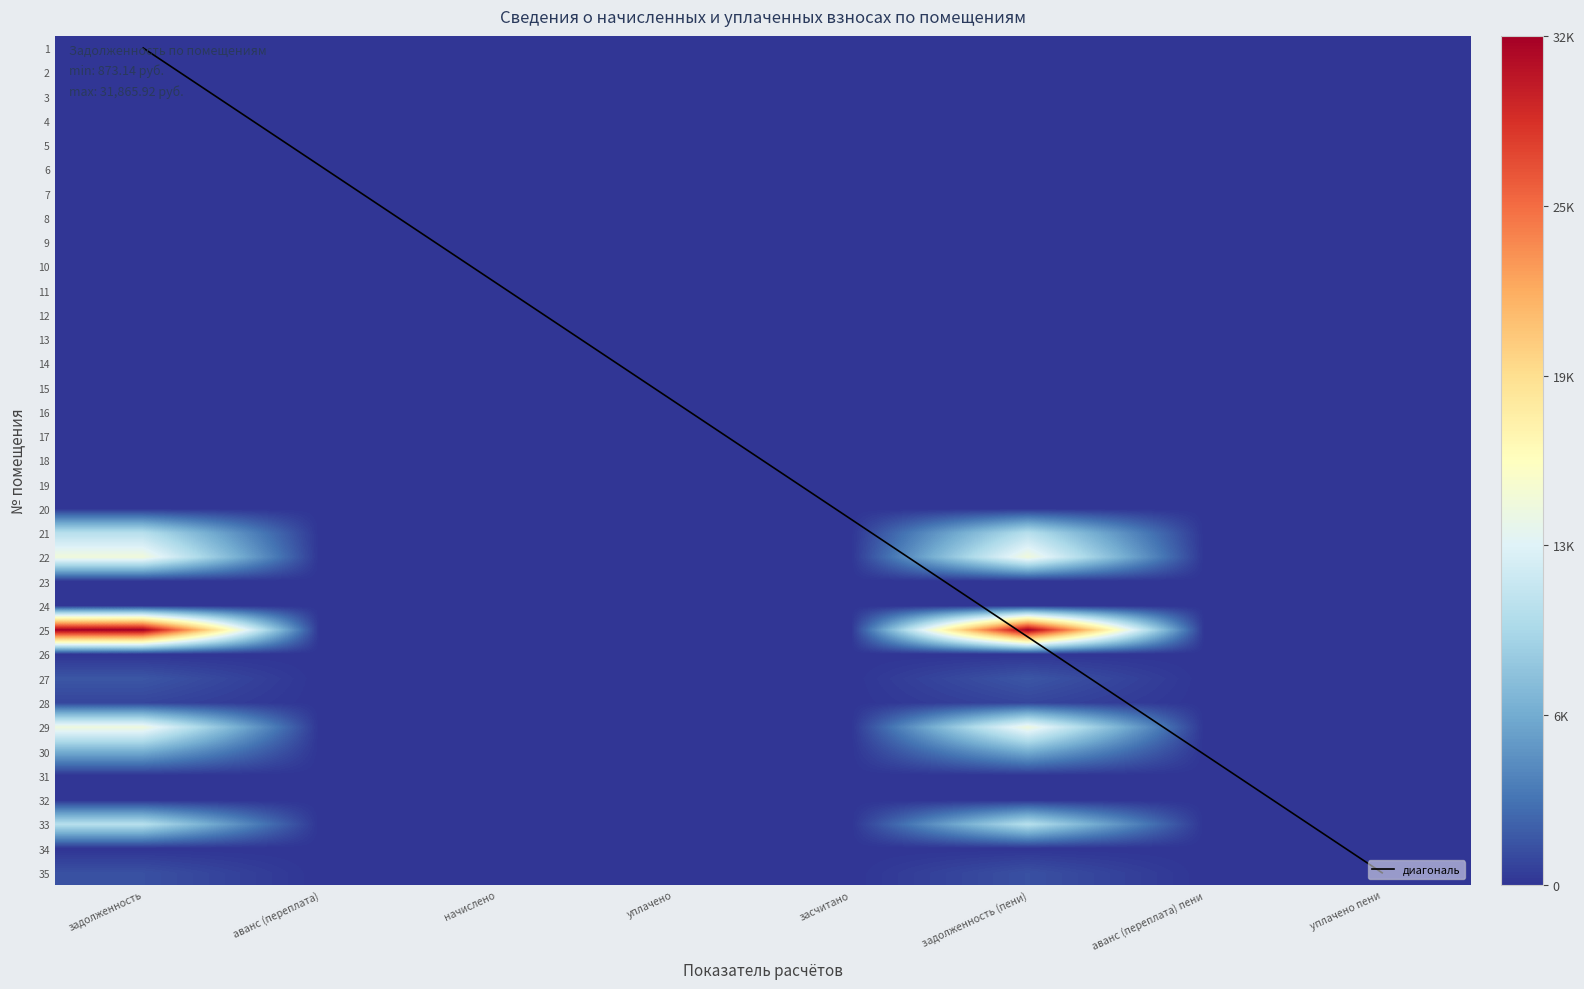

Which series has the widest spread of values?

25